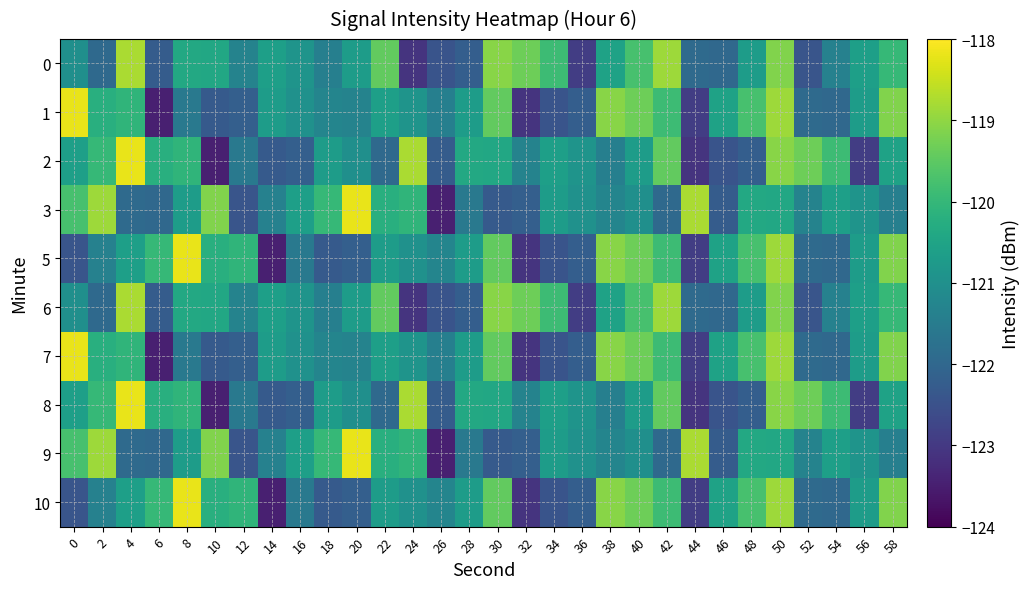

Between 24 and 4, which is larger?

4